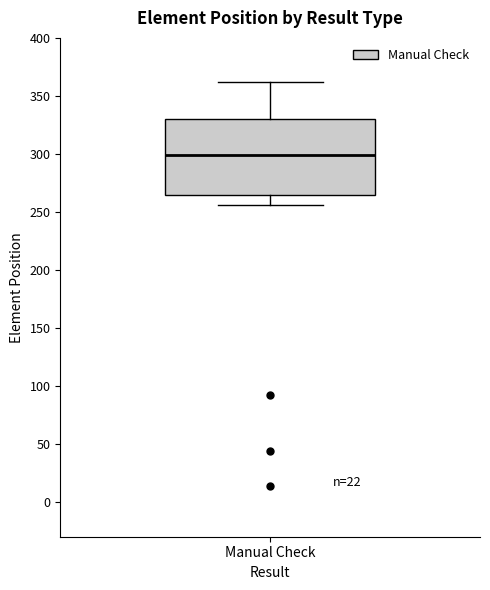

Where is the upper edge of the box for Manual Check on the y-axis? The values are not printed on the chart, so give them approximately, as read against the axis.

330